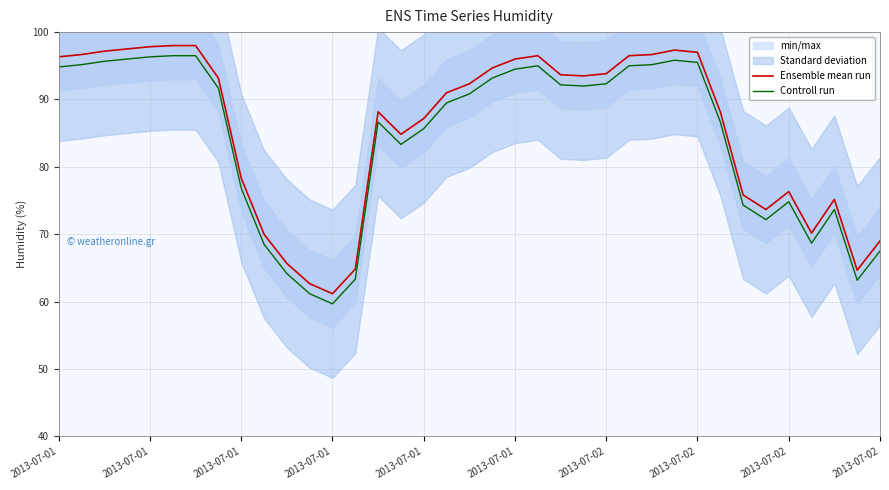

True or false: Ensemble mean run and Controll run intersect in this chart.

False